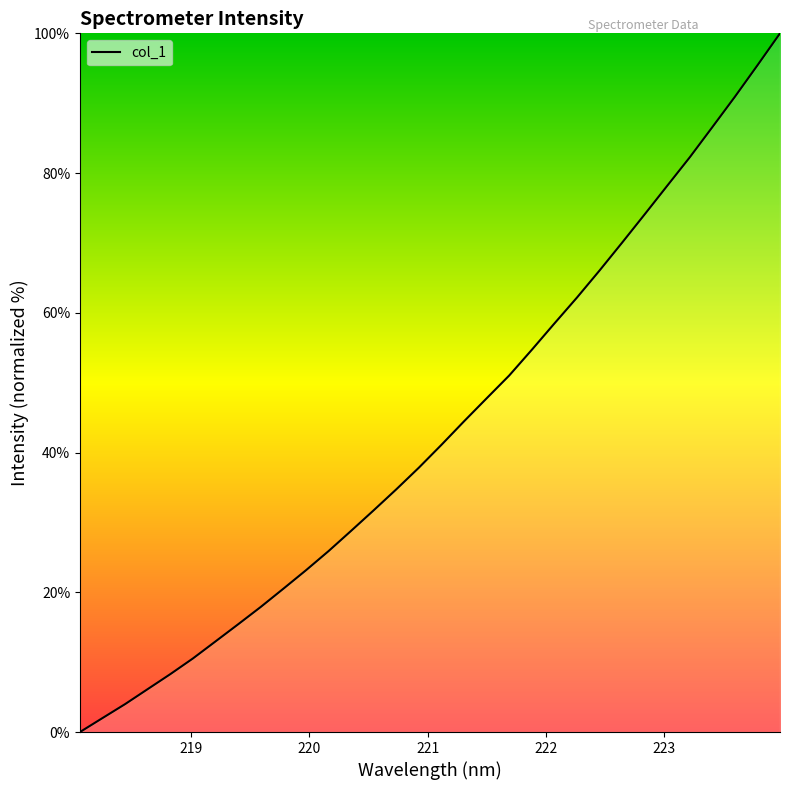

What is the difference between the maximum and minimum values?

100.0